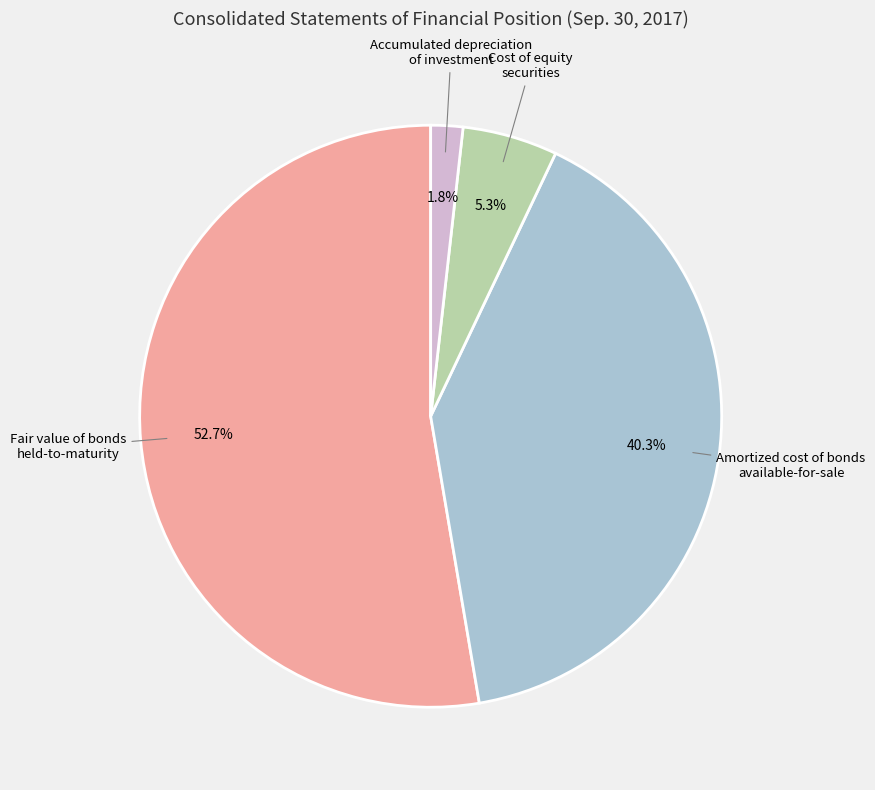

Rank the categories by value from highest to lowest.

Fair value of bonds held-to-maturity, Amortized cost of bonds available-for-sale, Cost of equity securities, Accumulated depreciation of investment